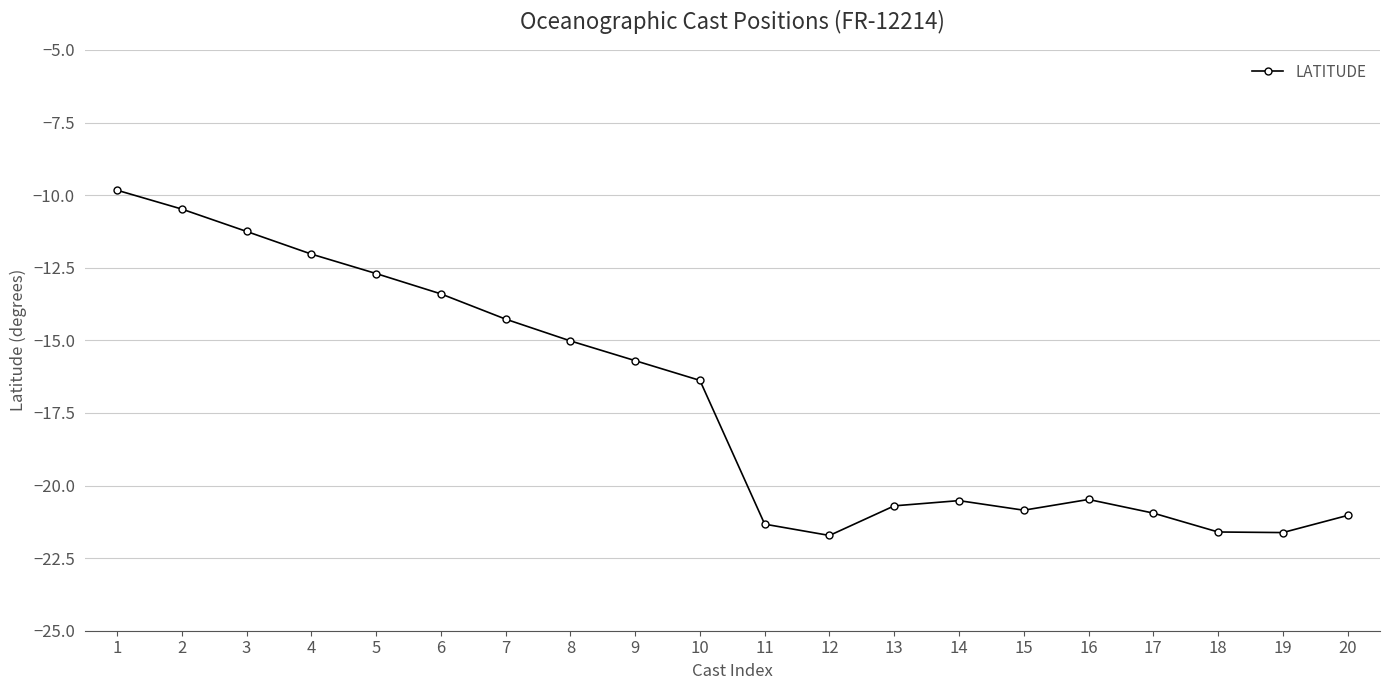

Between 2 and 16, which is larger?

2